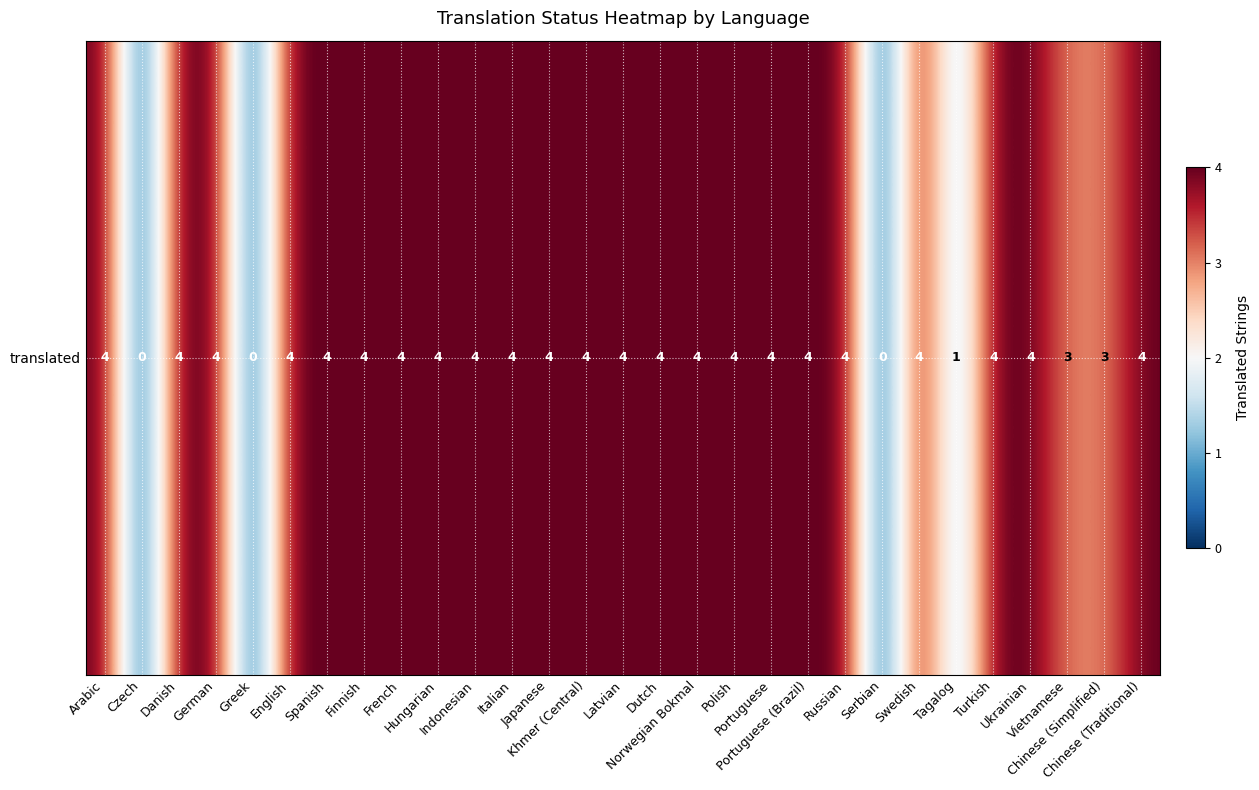

What is the approximate value at Danish?

4